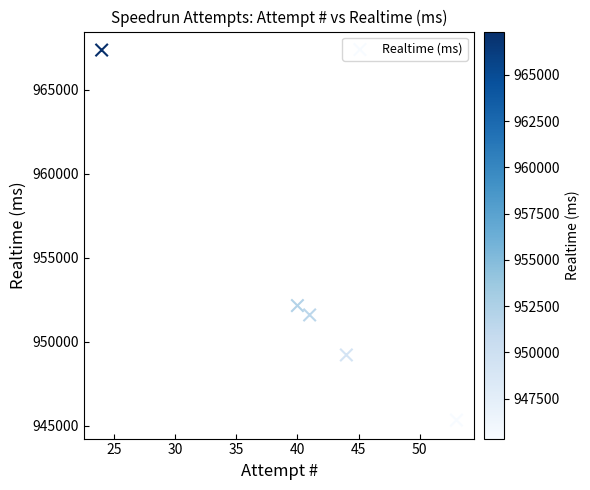

What is the average Y value?

953125